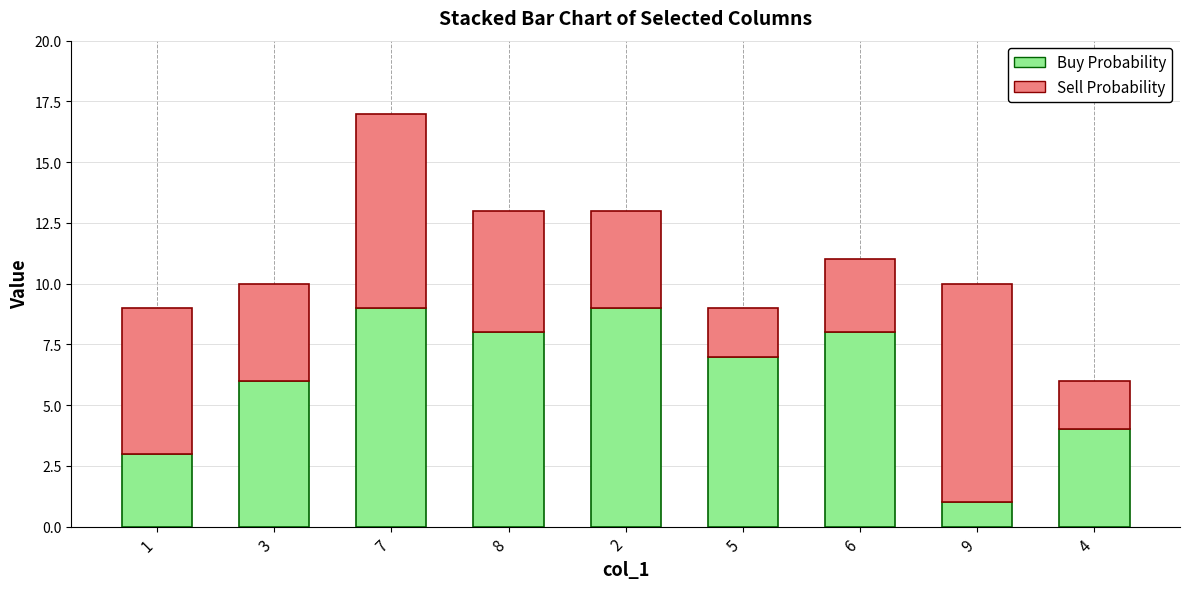

What is the maximum value for Buy Probability?

9